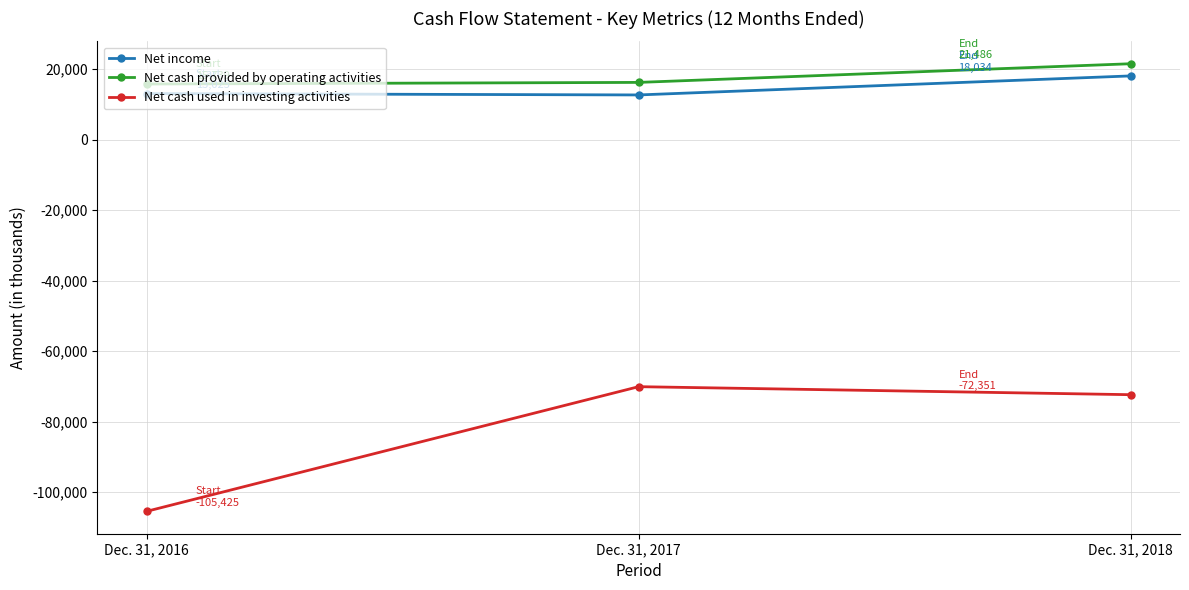

Which category has the highest value in the Net income series?

Dec. 31, 2018